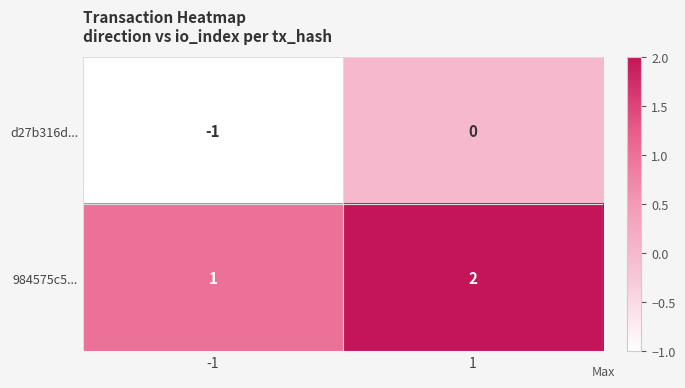

What is the spread (max minus min) of values at 1?

2